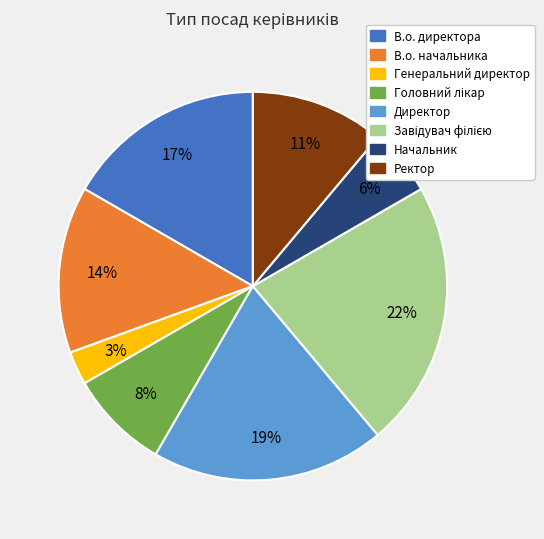

True or false: В.о. директора accounts for 2% of the total.

False